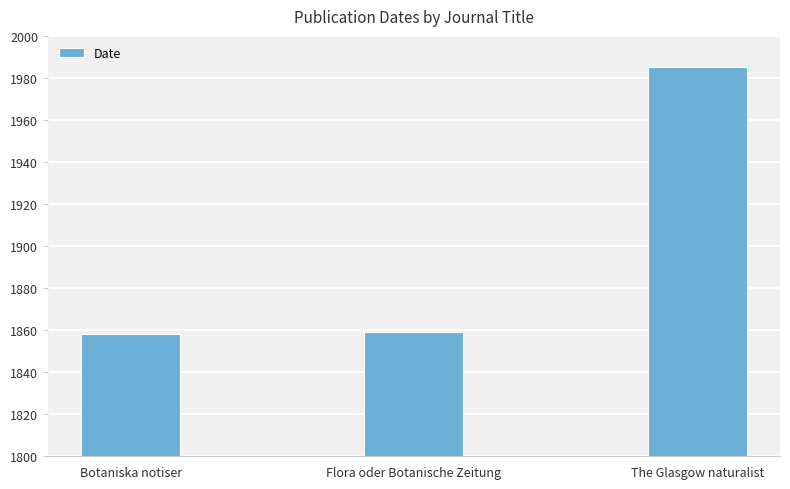

Read the value at The Glasgow naturalist.

1985